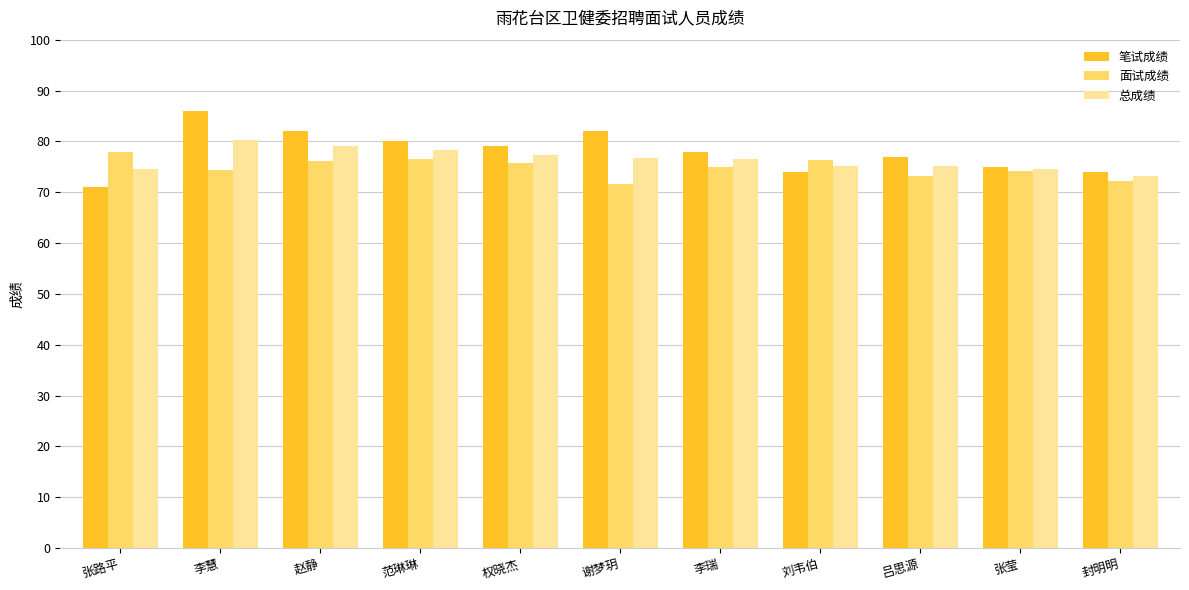

True or false: 总成绩 has a value of 80.2 at 李慧.

True